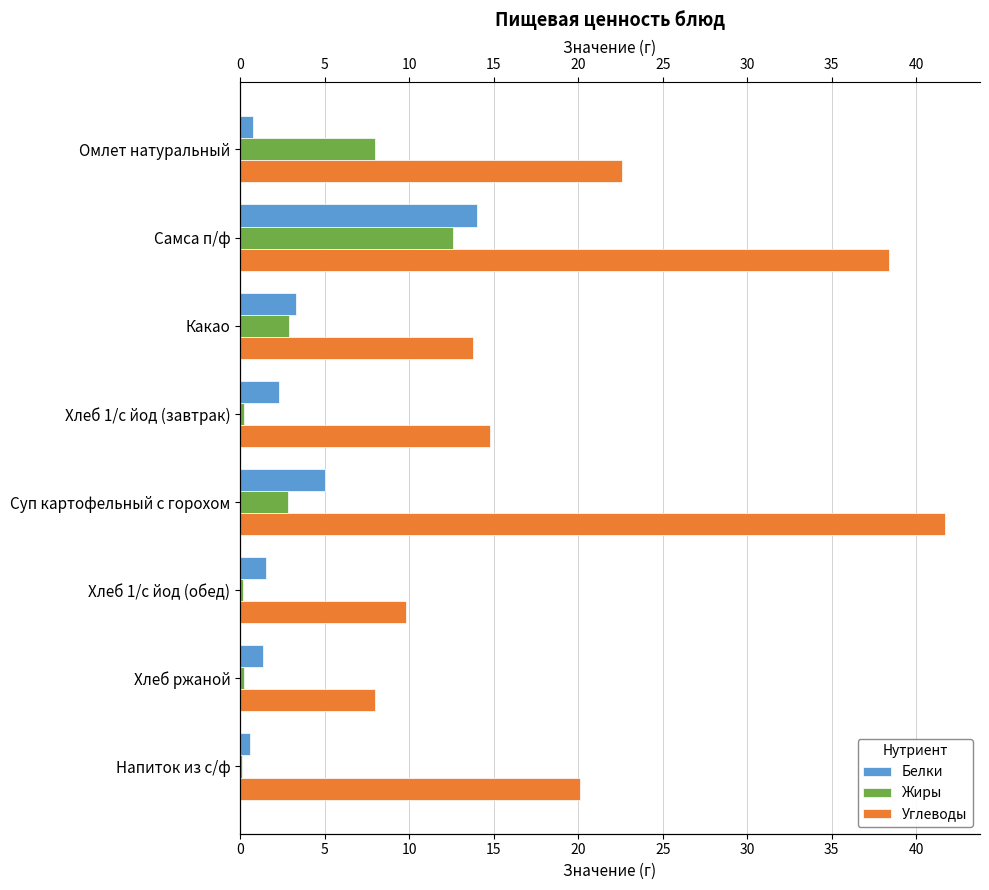

How many bars are there in each group?

3